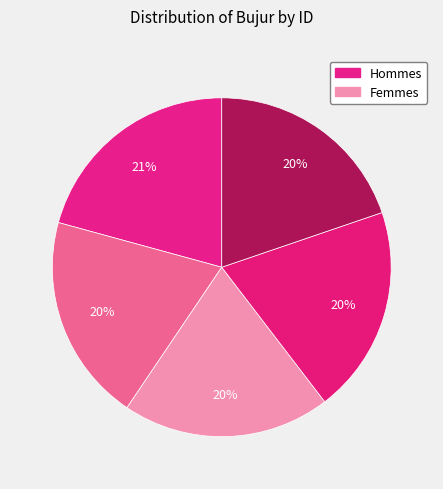

Count the number of slices in the pie.

5